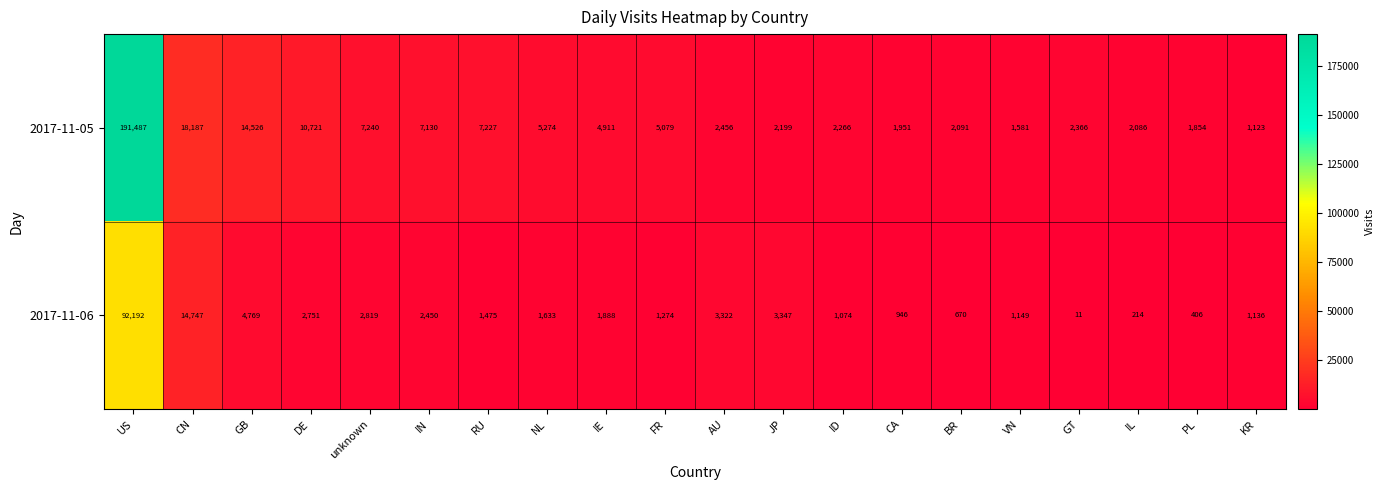

What is the difference between the 2017-11-05 values at BR and CN?

16096